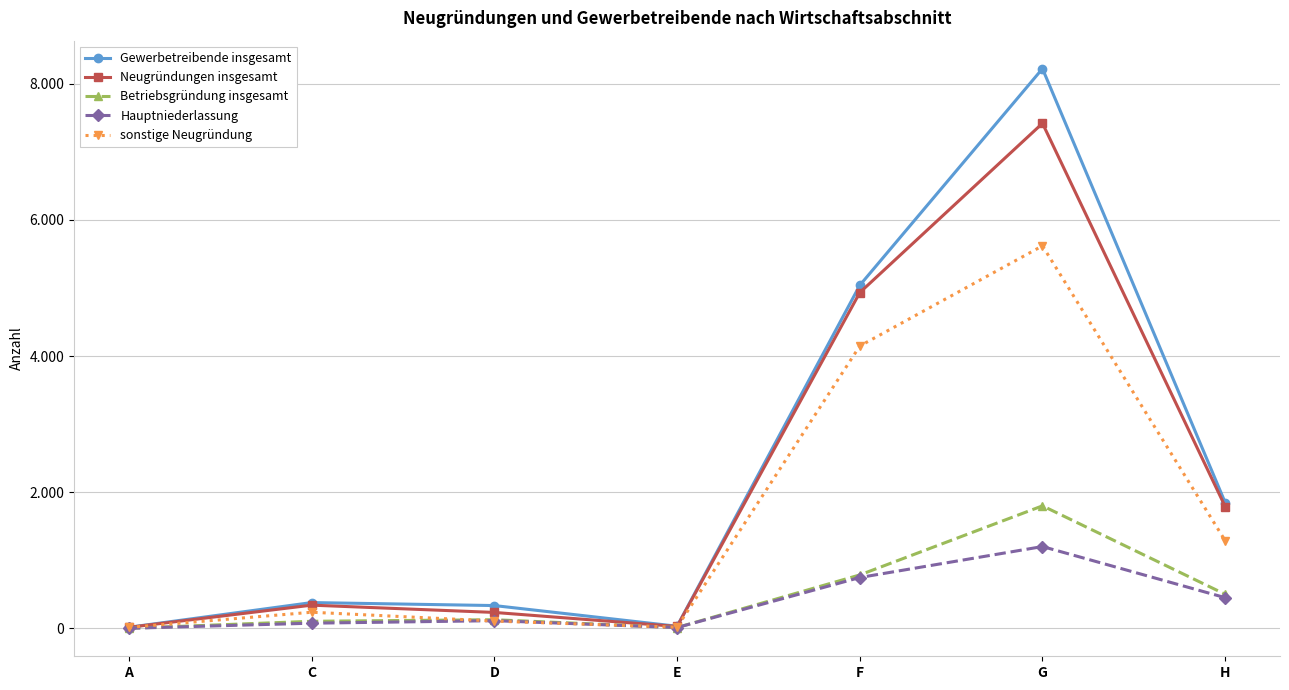

Reading left to right, what are all the values shown in this chart?

Gewerbetreibende insgesamt: A=16	C=379	D=335	E=31	F=5040	G=8223	H=1848
Neugründungen insgesamt: A=15	C=341	D=234	E=28	F=4933	G=7420	H=1789
Betriebsgründung insgesamt: A=1	C=104	D=127	E=12	F=785	G=1800	H=501
Hauptniederlassung: A=1	C=76	D=113	E=12	F=747	G=1202	H=451
sonstige Neugründung: A=14	C=237	D=107	E=16	F=4148	G=5620	H=1288